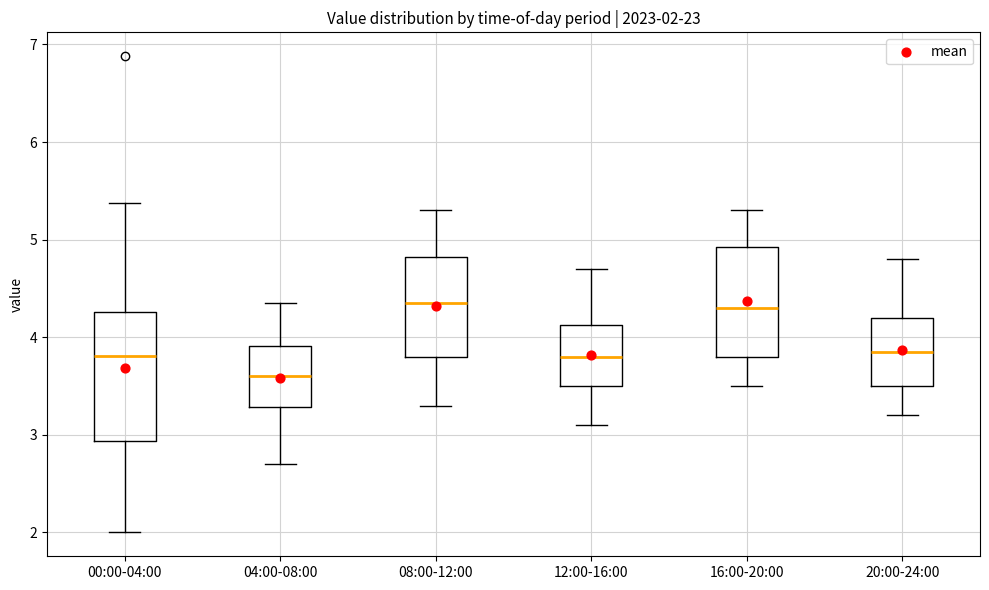

Comparing the boxes themselves (not the whiskers), which one is the tallest?

00:00-04:00